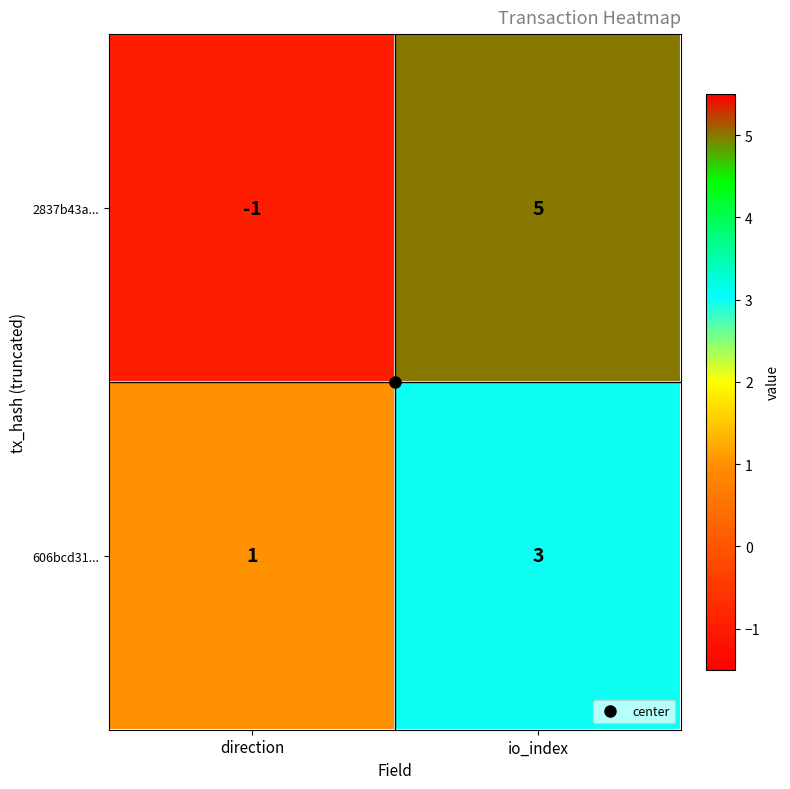

At which category is the sum across all series the highest?

io_index